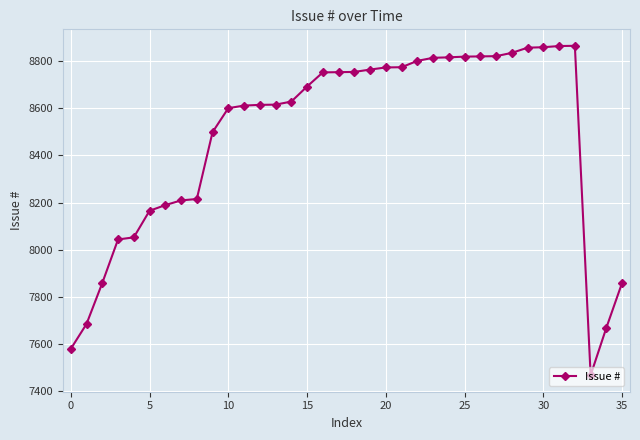

How many values are below 8693?

18